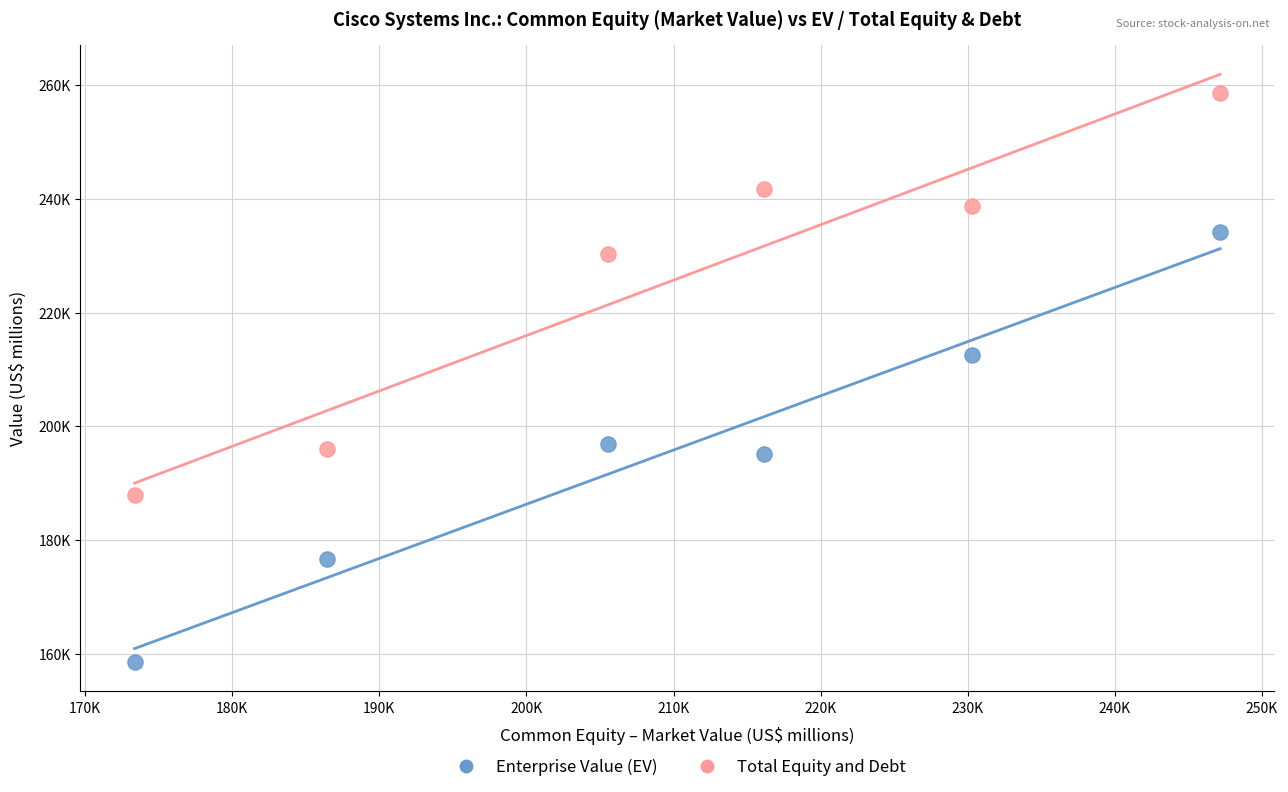

What are all the series names shown in the legend?

Enterprise Value (EV), Total Equity and Debt